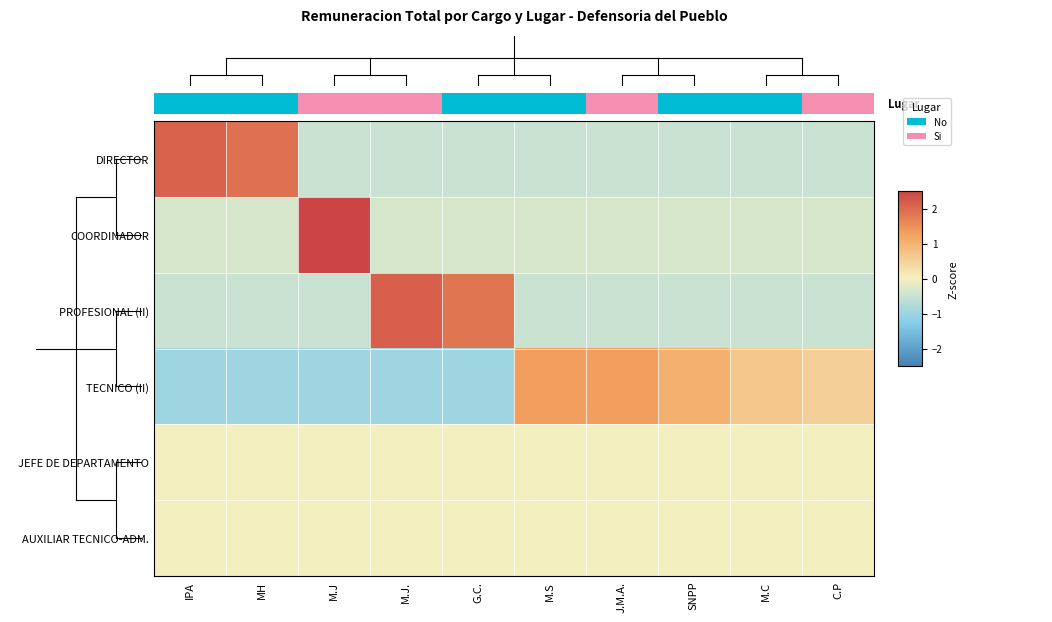

How many data points in DIRECTOR are above 0?

2